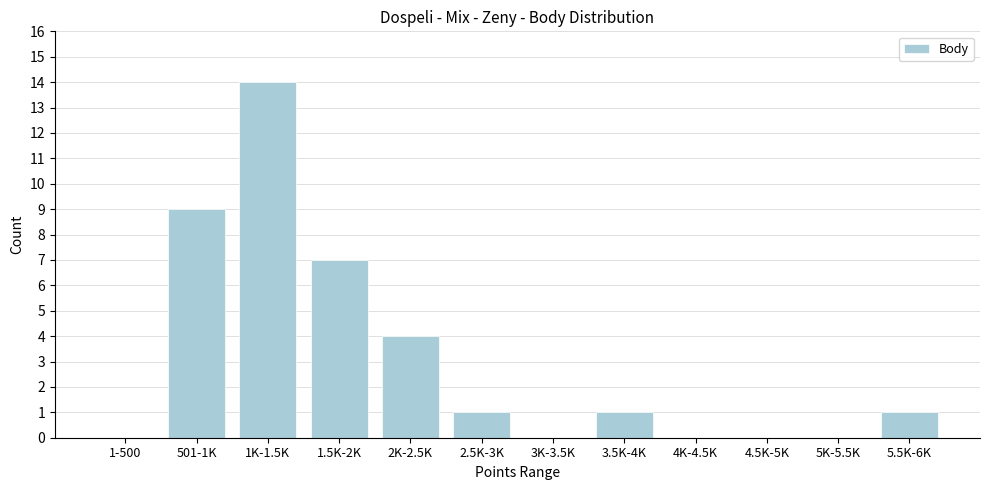

Reading left to right, what are all the values shown in this chart?

1-500=0	501-1K=9	1K-1.5K=14	1.5K-2K=7	2K-2.5K=4	2.5K-3K=1	3K-3.5K=0	3.5K-4K=1	4K-4.5K=0	4.5K-5K=0	5K-5.5K=0	5.5K-6K=1